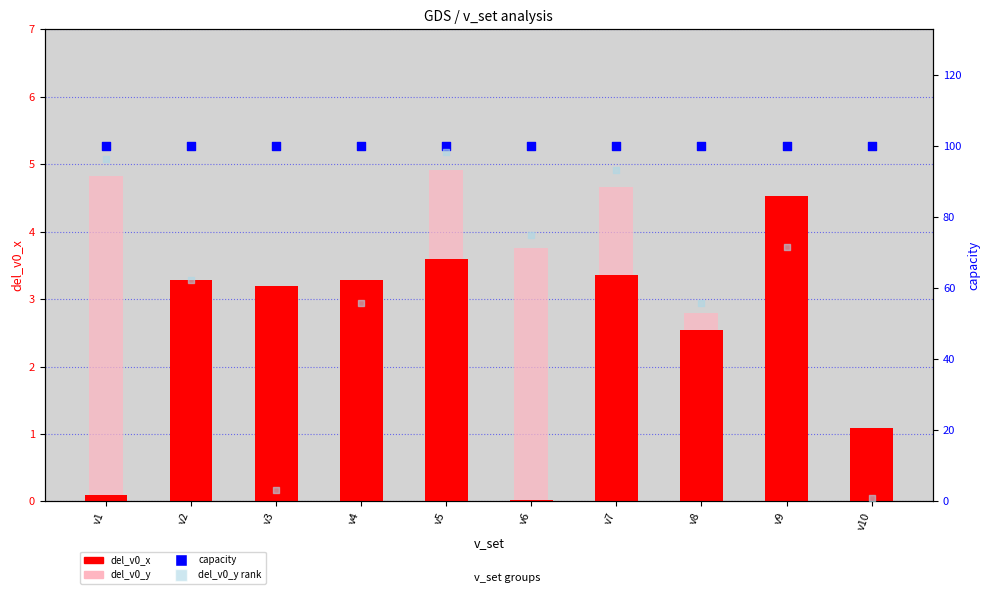

What is the total value across all series at v9?

179.8